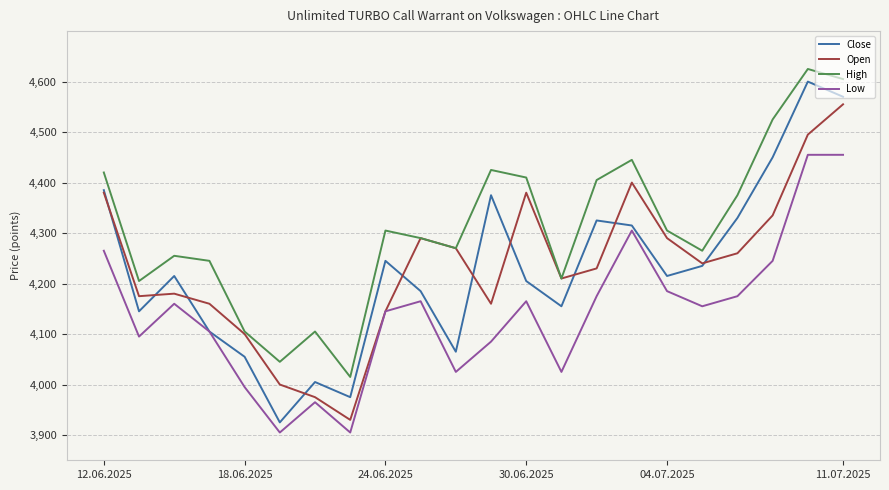

What is the sum of all Low values?

91155